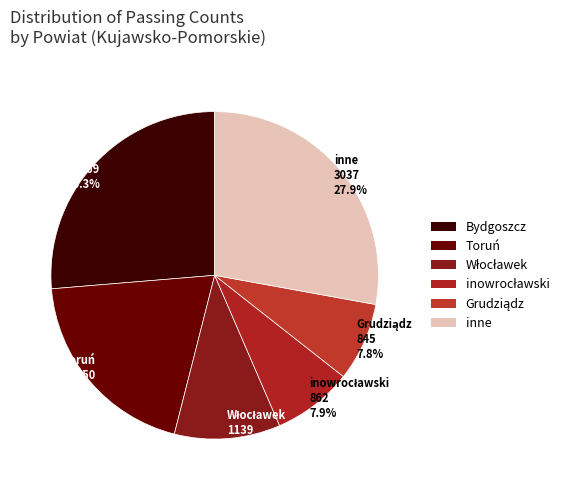

Is there any slice that represents more than half of the pie?

No